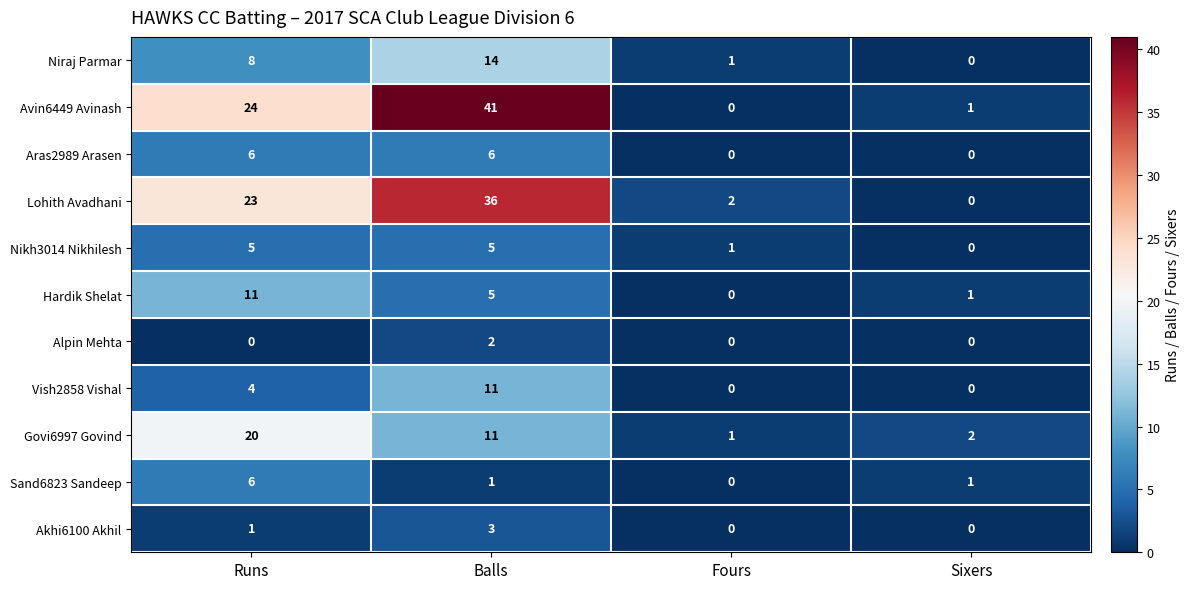

Count the number of categories in the chart.

4